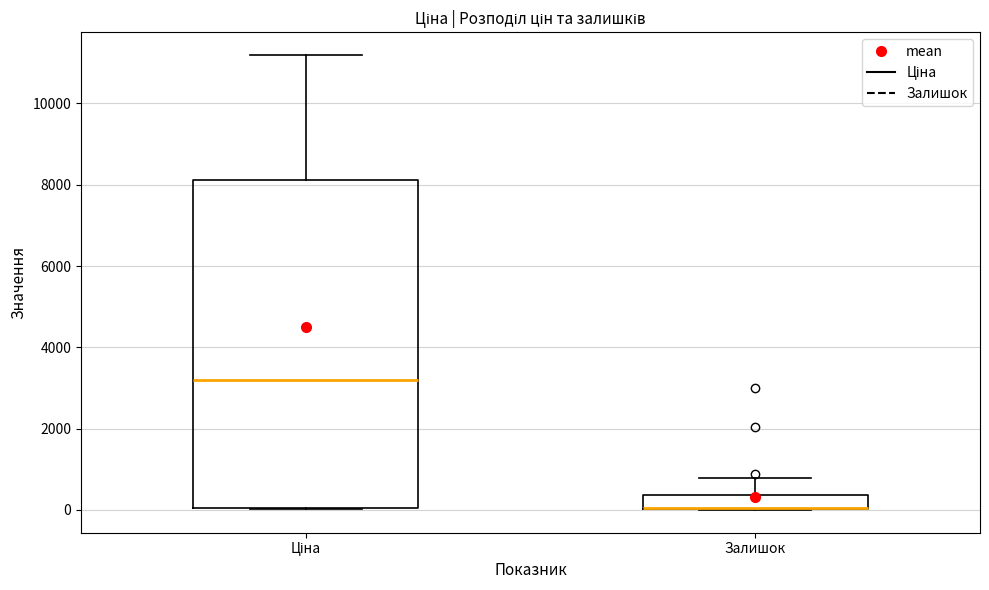

Where does the upper whisker of the box for Залишок end on the y-axis? The values are not printed on the chart, so give them approximately, as read against the axis.

800